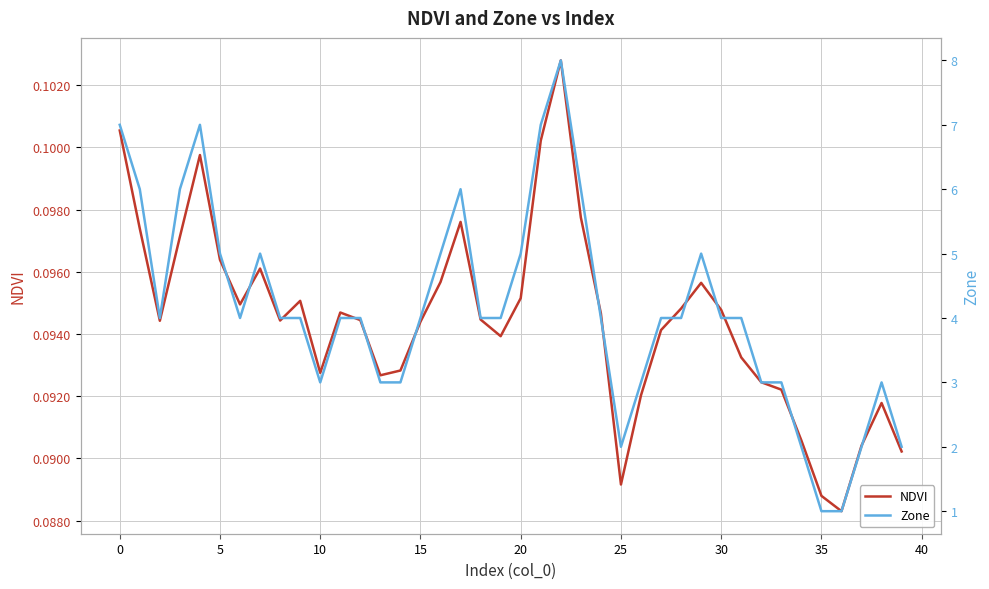

Which series changed the most between 26 and 32?

NDVI